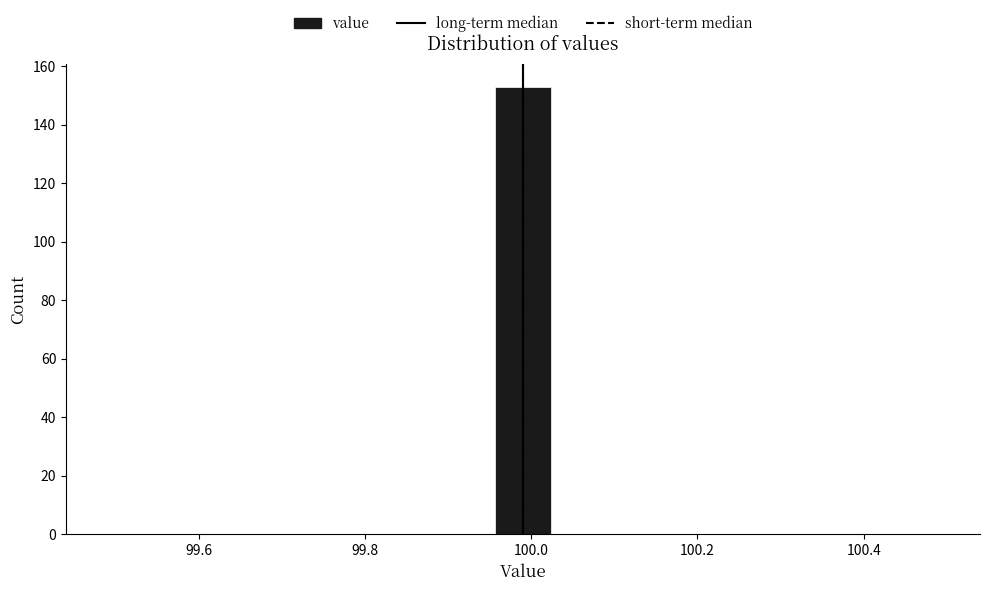

Around what value on the x-axis is the tallest bar? Give the approximate position of its centre, as read against the axis.

100.00